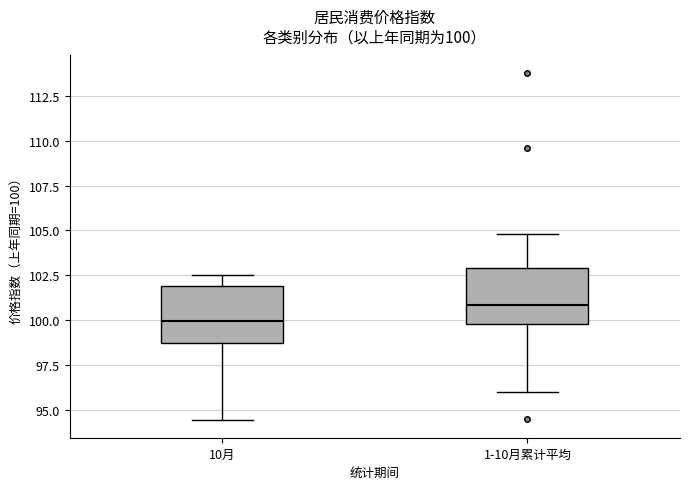

Which box's median line is the highest?

1-10月累计平均